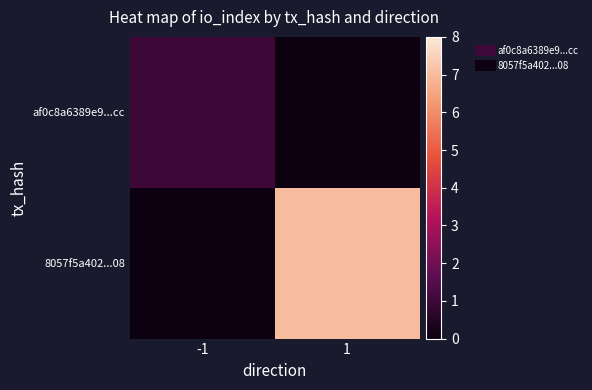

Which label corresponds to the smallest value in the chart?

1